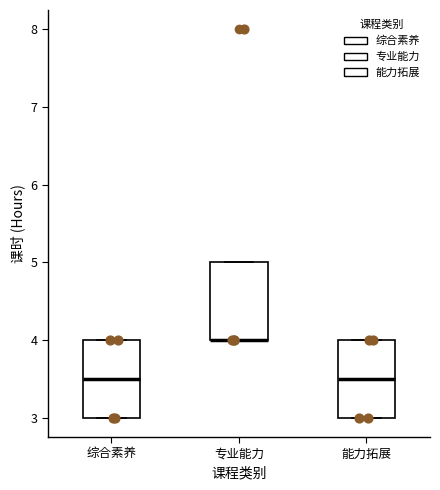

Reading left to right, read every box against the y-axis: the position of its median line, the range the box covers, and the ends of its whiskers. The values are not printed on the chart, so give them approximately, as read against the axis.

综合素养: median 3.5, box 3.0 to 4.0, whiskers 3.0 to 4.0
专业能力: median 4.0 (drawn on the box's lower edge), box 4.0 to 5.0, whiskers 4.0 to 5.0
能力拓展: median 3.5, box 3.0 to 4.0, whiskers 3.0 to 4.0